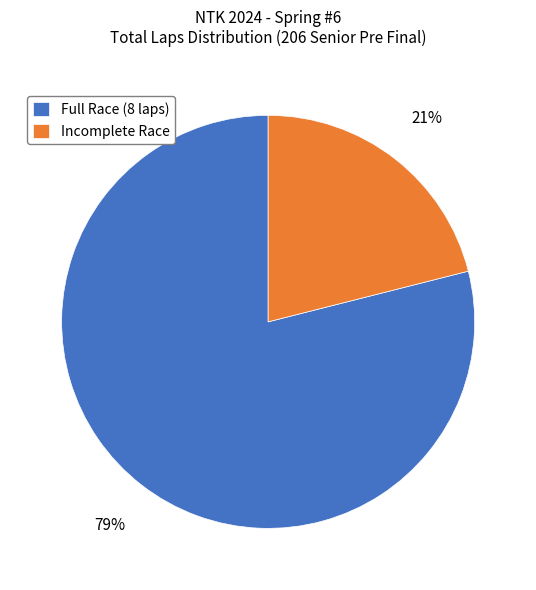

What is the largest slice in the pie chart?

Full Race (8 laps)